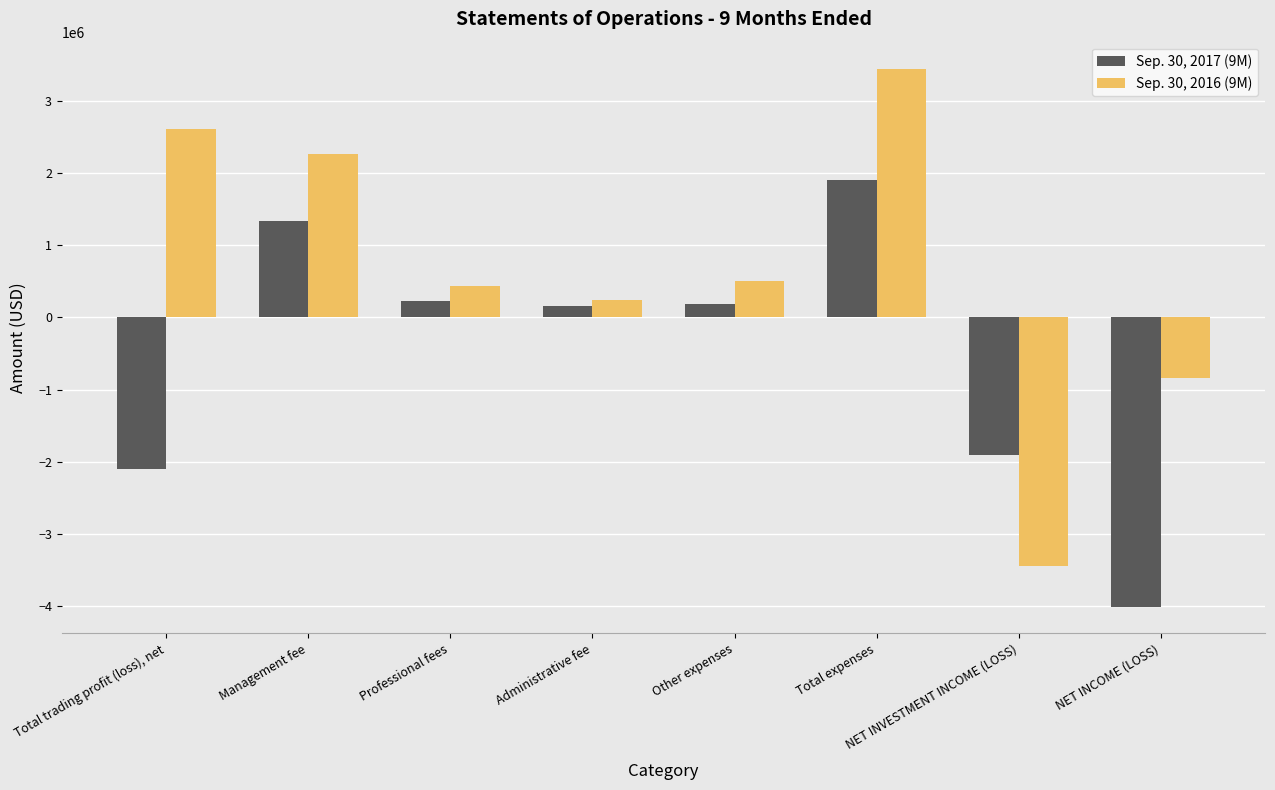

What is the difference between the maximum and minimum values in the Sep. 30, 2016 (9M) series?

6892220